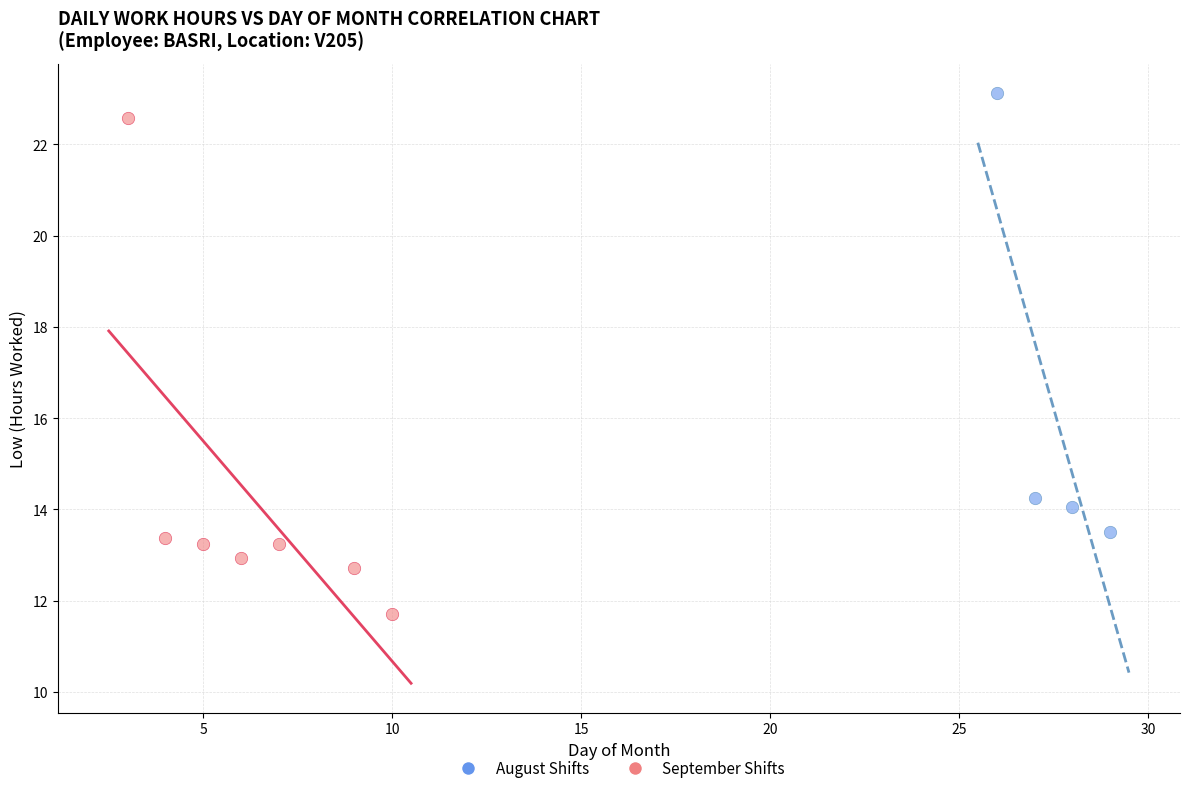

Which series contains the lowest Y value?

September Shifts